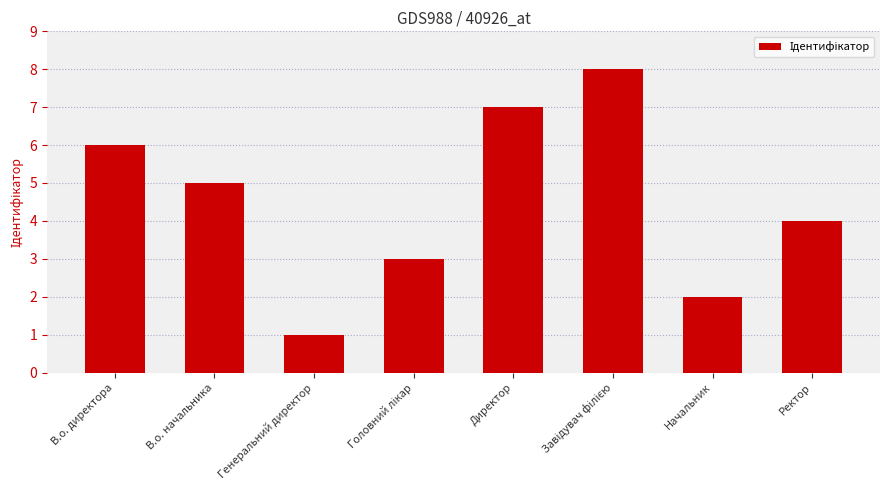

What is the approximate value at Директор?

7